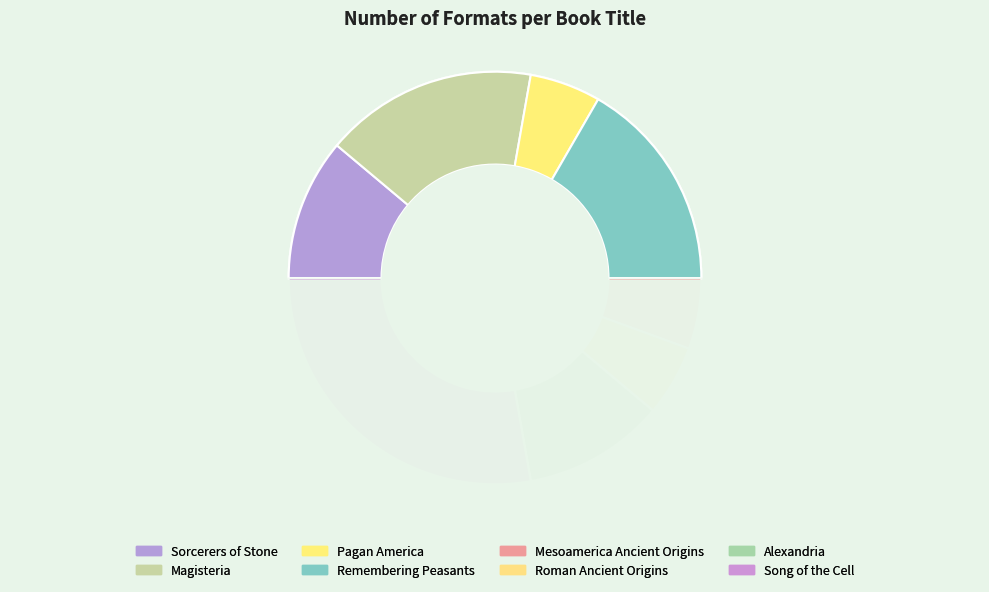

What percentage is the Song of the Cell slice, to the nearest percent?

28%